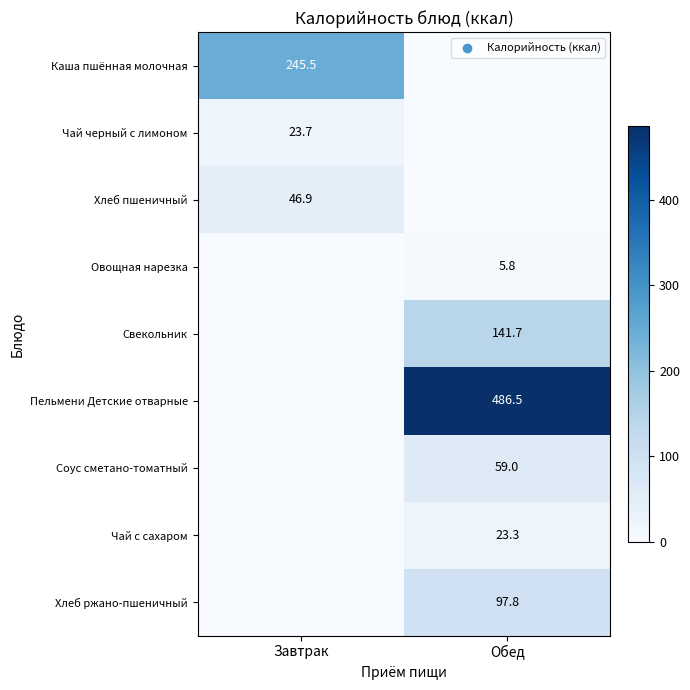

True or false: Пельмени Детские отварные has a value of 113.5 at Обед.

False